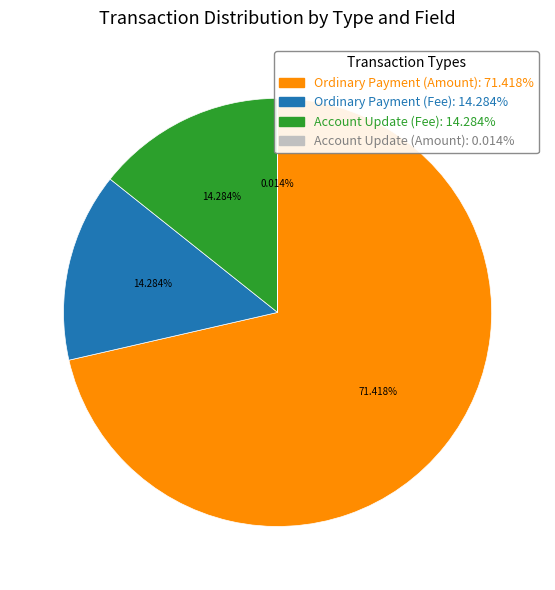

Does any single category account for the majority?

Yes